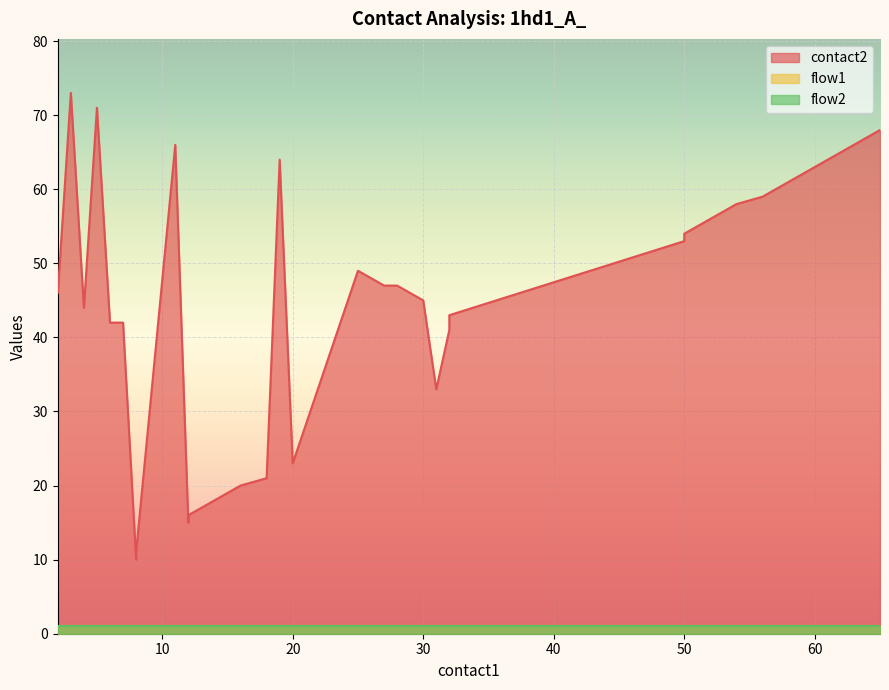

Rank the series at 19 from highest to lowest value.

contact2, flow1, flow2